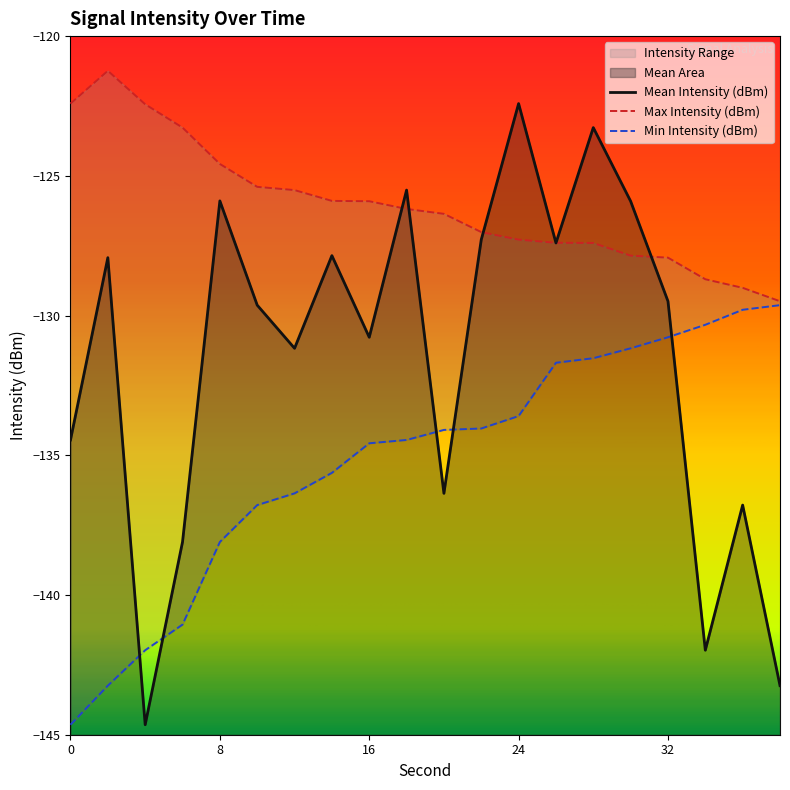

Reading left to right, extract all data points from this chart.

Mean Intensity (dBm): 0=-134.5	2=-127.9	4=-144.6	6=-138.1	8=-125.9	10=-129.6	12=-131.2	14=-127.9	16=-130.8	18=-125.5	20=-136.4	22=-127.3	24=-122.4	26=-127.4	28=-123.3	30=-125.9	32=-129.5	34=-142.0	36=-136.8	38=-143.2
Max Intensity (dBm): 0=-122.4	2=-121.2	4=-122.4	6=-123.3	8=-124.6	10=-125.4	12=-125.5	14=-125.9	16=-125.9	18=-126.2	20=-126.4	22=-127.0	24=-127.3	26=-127.4	28=-127.4	30=-127.9	32=-127.9	34=-128.7	36=-129.0	38=-129.5
Min Intensity (dBm): 0=-144.6	2=-143.2	4=-142.0	6=-141.1	8=-138.1	10=-136.8	12=-136.4	14=-135.6	16=-134.6	18=-134.5	20=-134.1	22=-134.0	24=-133.6	26=-131.7	28=-131.5	30=-131.2	32=-130.8	34=-130.3	36=-129.8	38=-129.6